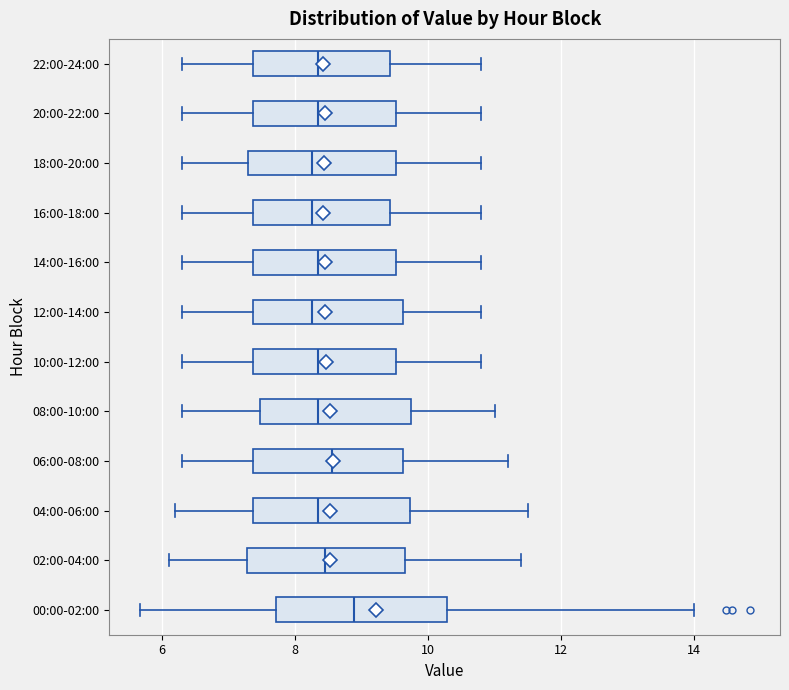

Reading bottom to top, read every box against the x-axis: the position of its median line, the range the box covers, and the ends of its whiskers. The values are not printed on the chart, so give them approximately, as read against the axis.

00:00-02:00: median 8.8, box 7.8 to 10.2, whiskers 5.6 to 14.0
02:00-04:00: median 8.4, box 7.2 to 9.6, whiskers 6.2 to 11.4
04:00-06:00: median 8.4, box 7.4 to 9.8, whiskers 6.2 to 11.6
06:00-08:00: median 8.6, box 7.4 to 9.6, whiskers 6.4 to 11.2
08:00-10:00: median 8.4, box 7.4 to 9.8, whiskers 6.4 to 11.0
10:00-12:00: median 8.4, box 7.4 to 9.6, whiskers 6.4 to 10.8
12:00-14:00: median 8.2, box 7.4 to 9.6, whiskers 6.4 to 10.8
14:00-16:00: median 8.4, box 7.4 to 9.6, whiskers 6.4 to 10.8
16:00-18:00: median 8.2, box 7.4 to 9.4, whiskers 6.4 to 10.8
18:00-20:00: median 8.2, box 7.4 to 9.6, whiskers 6.4 to 10.8
20:00-22:00: median 8.4, box 7.4 to 9.6, whiskers 6.4 to 10.8
22:00-24:00: median 8.4, box 7.4 to 9.4, whiskers 6.4 to 10.8